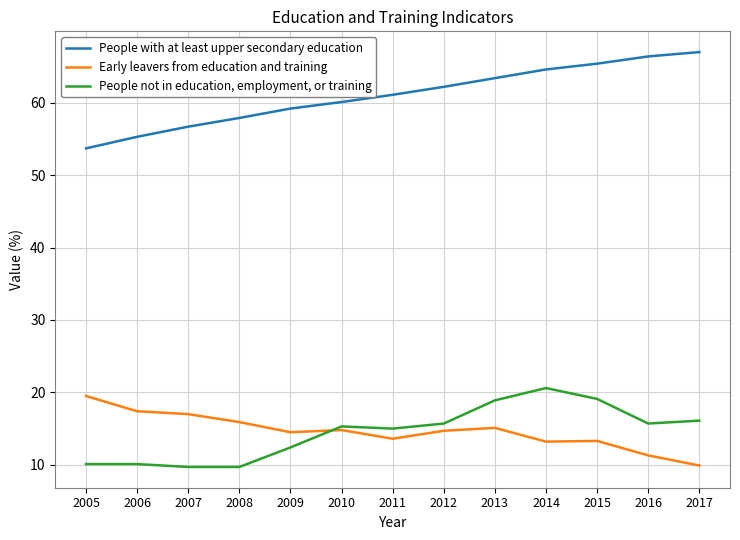

True or false: People not in education, employment, or training and People with at least upper secondary education cross at least once.

False